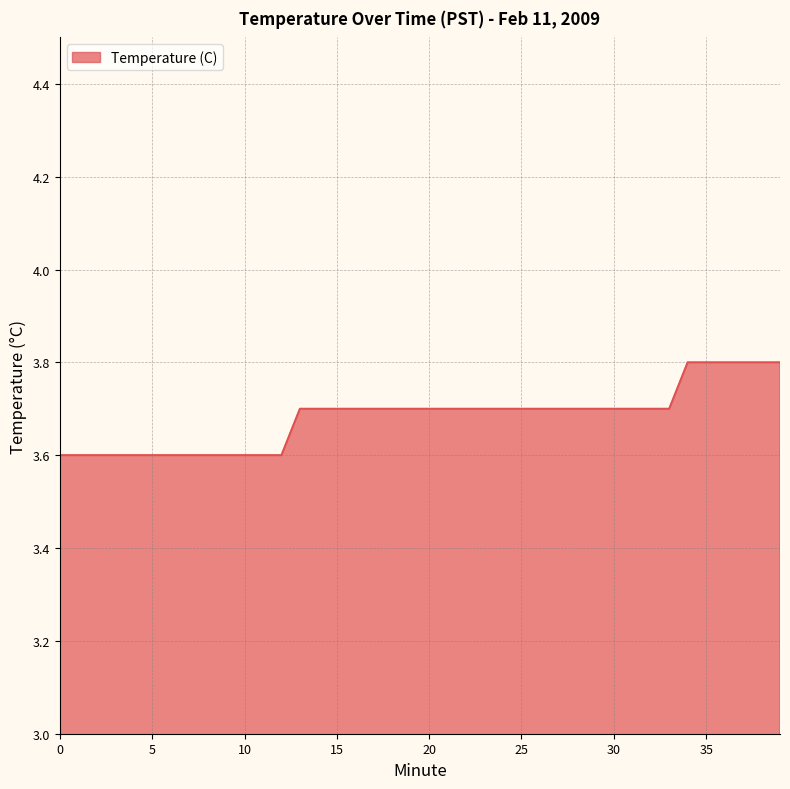

What is the greatest value displayed?

3.8